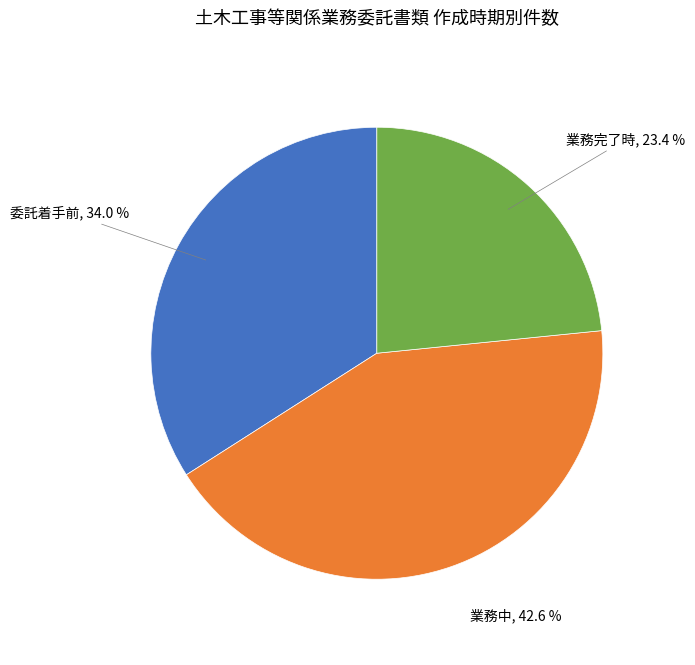

To the nearest percent, what is the difference between the largest and smallest slice percentages?

19%